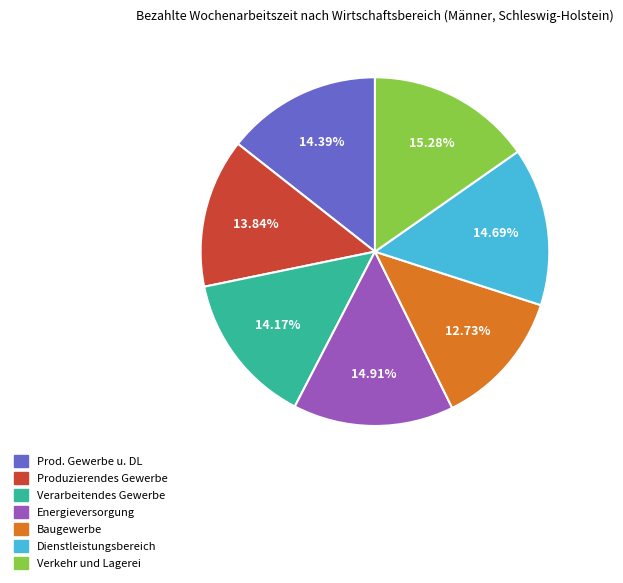

Do Produzierendes Gewerbe and Prod. Gewerbe u. DL together represent more than half of the pie?

No